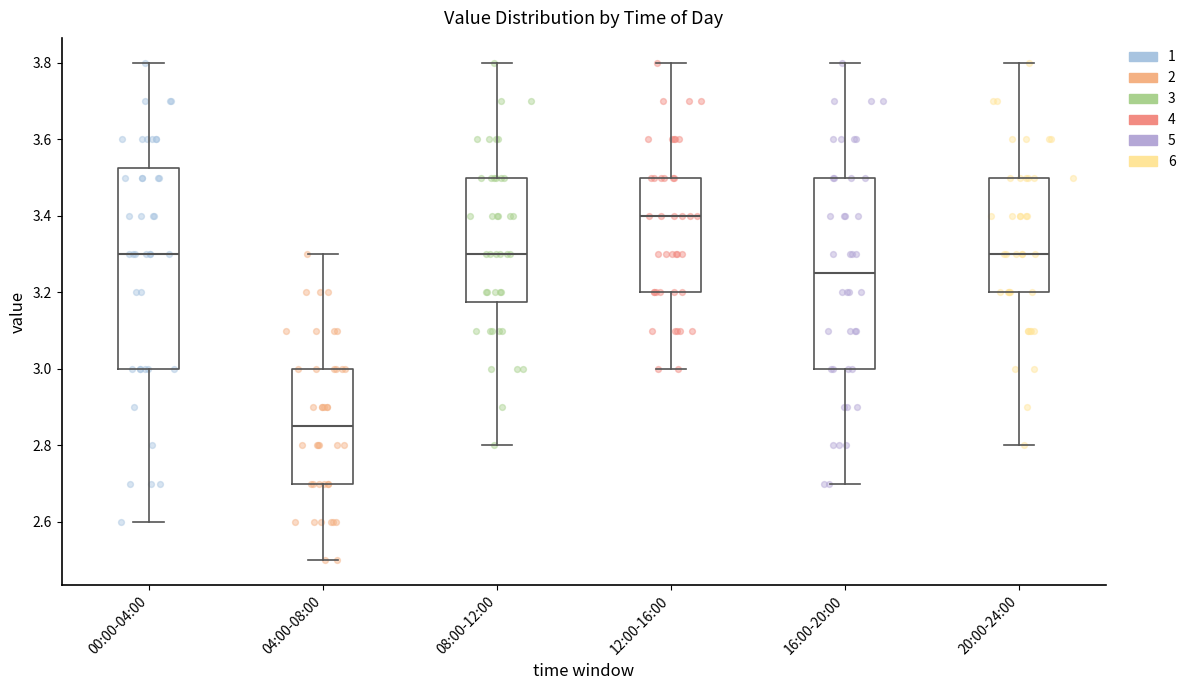

Comparing the boxes themselves (not the whiskers), which one is the tallest?

00:00-04:00